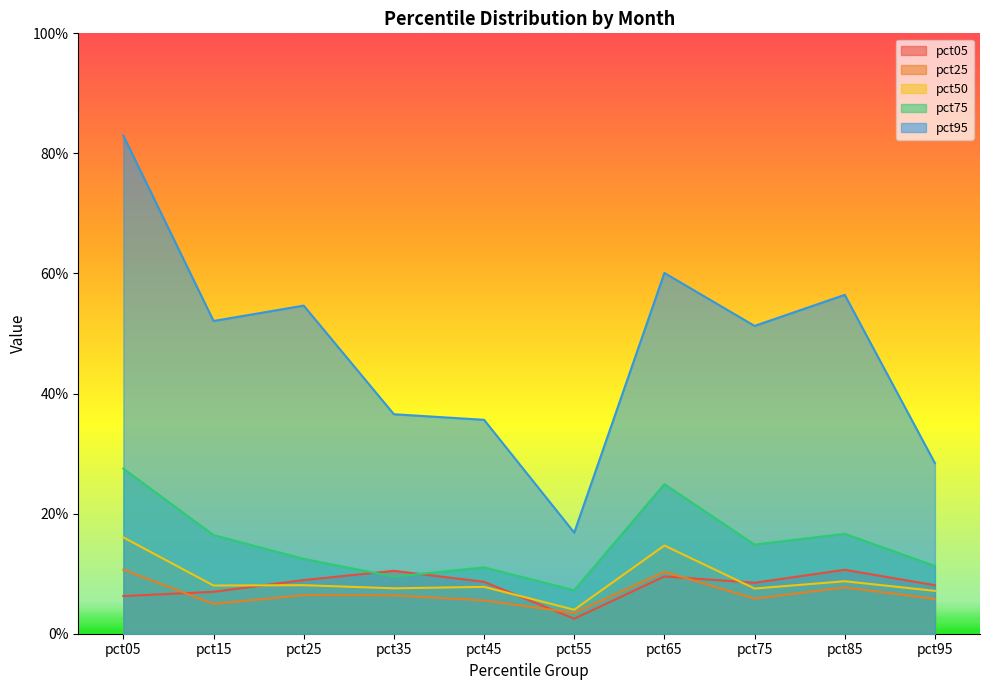

What are all the series names shown in the legend?

pct05, pct25, pct50, pct75, pct95